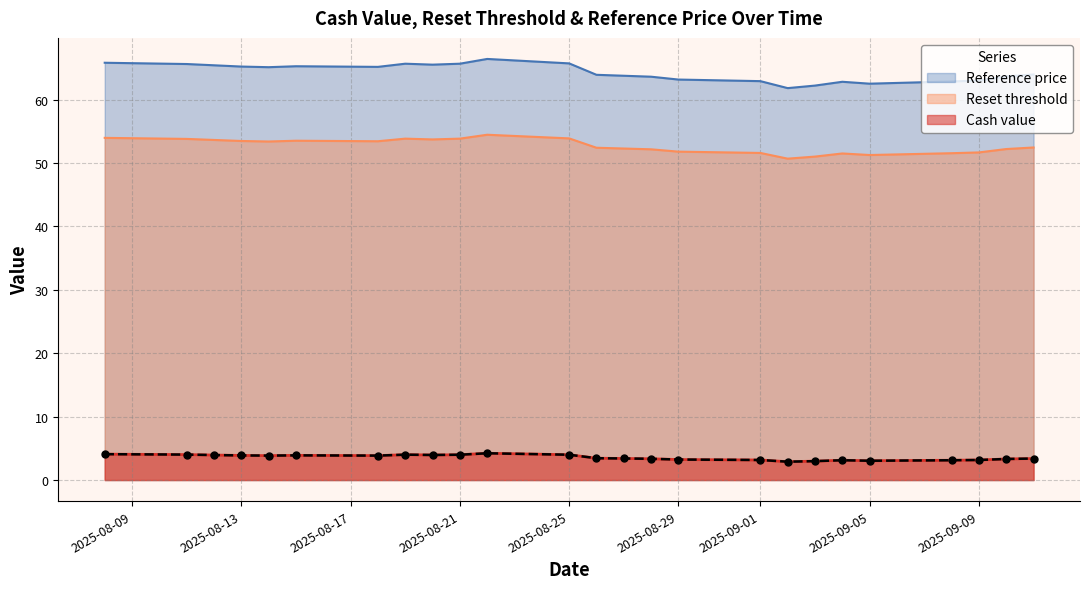

At how many categories does at least one series exceed 63?

18